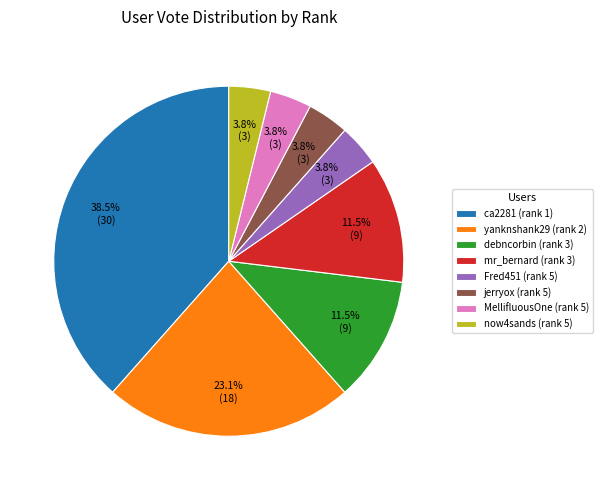

Is there a majority slice in this chart?

No